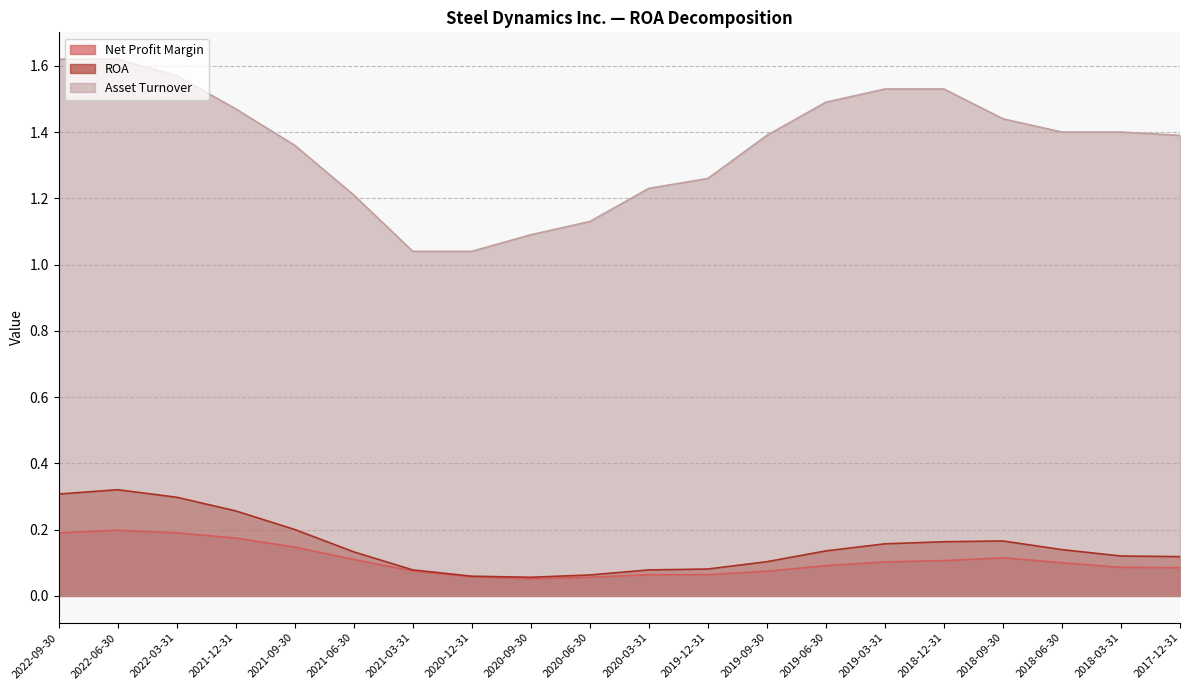

The Asset Turnover series shows 1.2 at 2021-06-30. True or false?

True